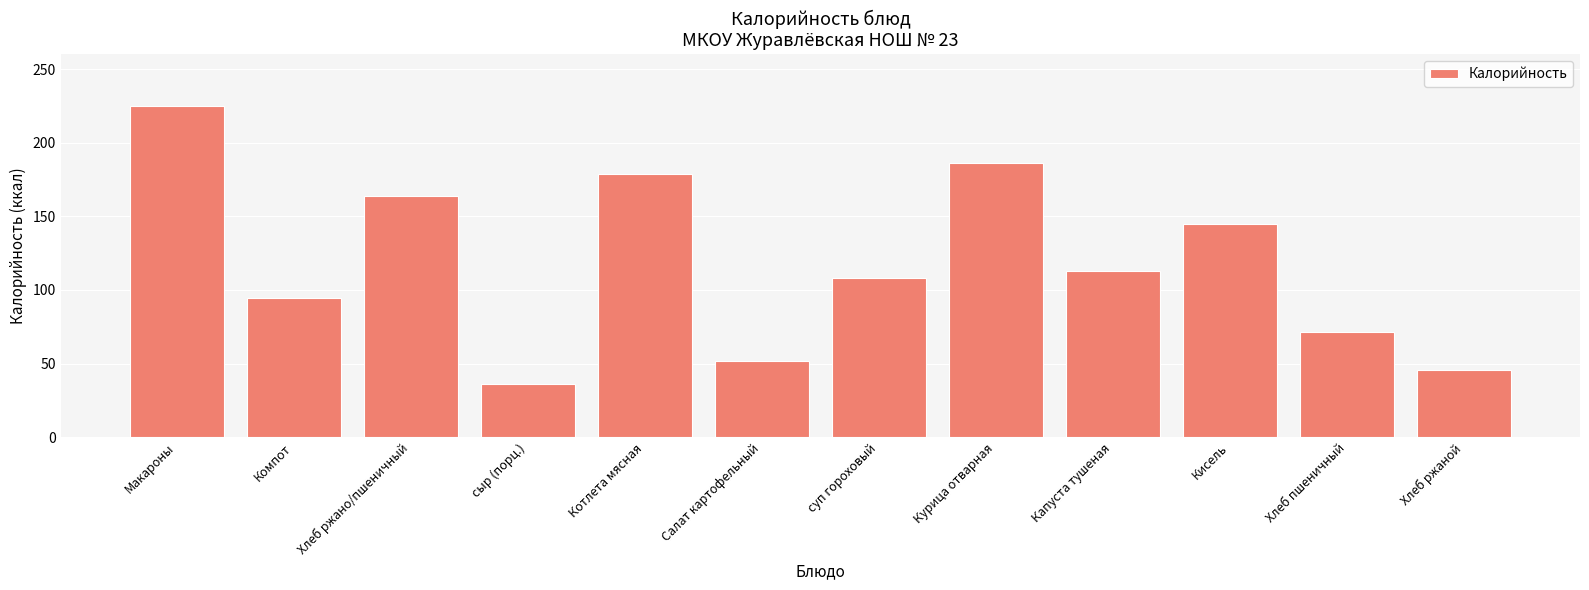

Which label corresponds to the smallest value in the chart?

сыр (порц.)